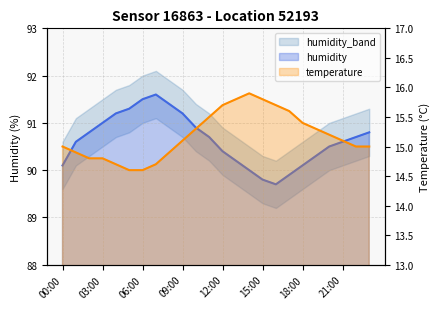

Between 02:00 and 05:00, which series saw the biggest shift?

humidity